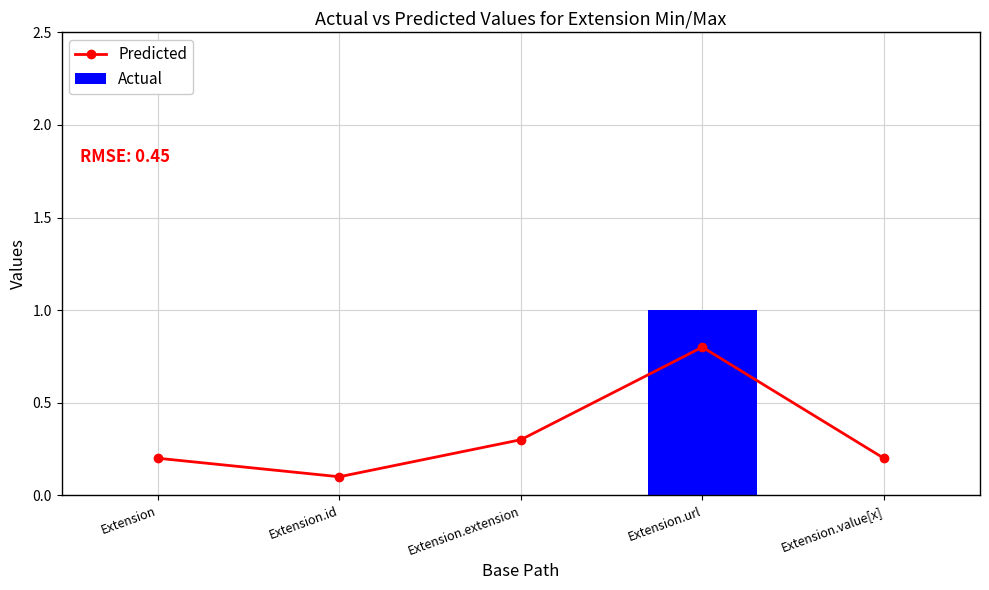

Which series changed the most between Extension and Extension.value[x]?

Predicted